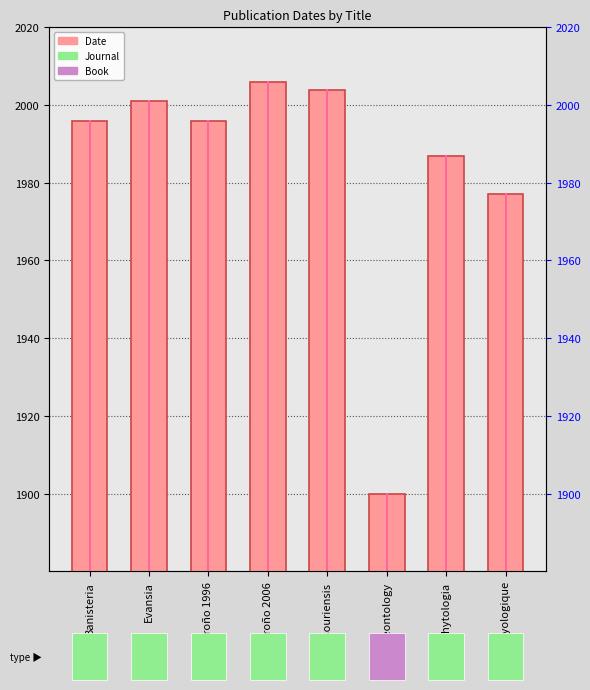

Approximately how many times larger is the value at Madroño 2006 compared to Paleontology?

1.1